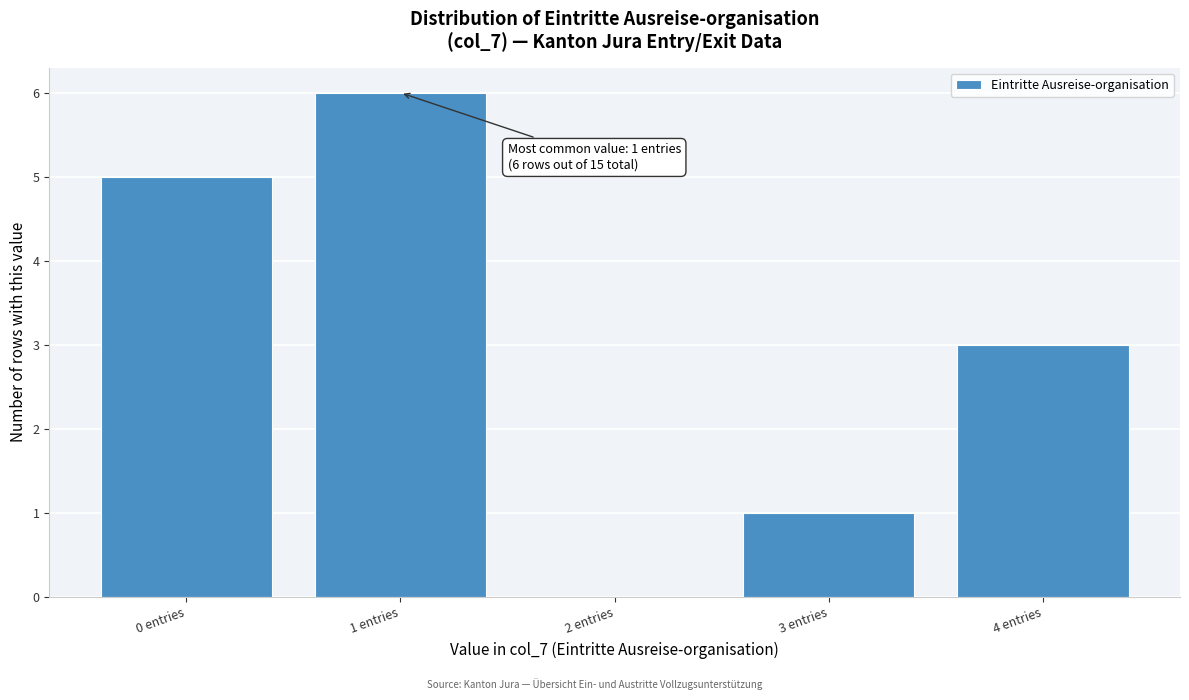

Which range on the x-axis has the tallest bar?

0.5 to 1.5